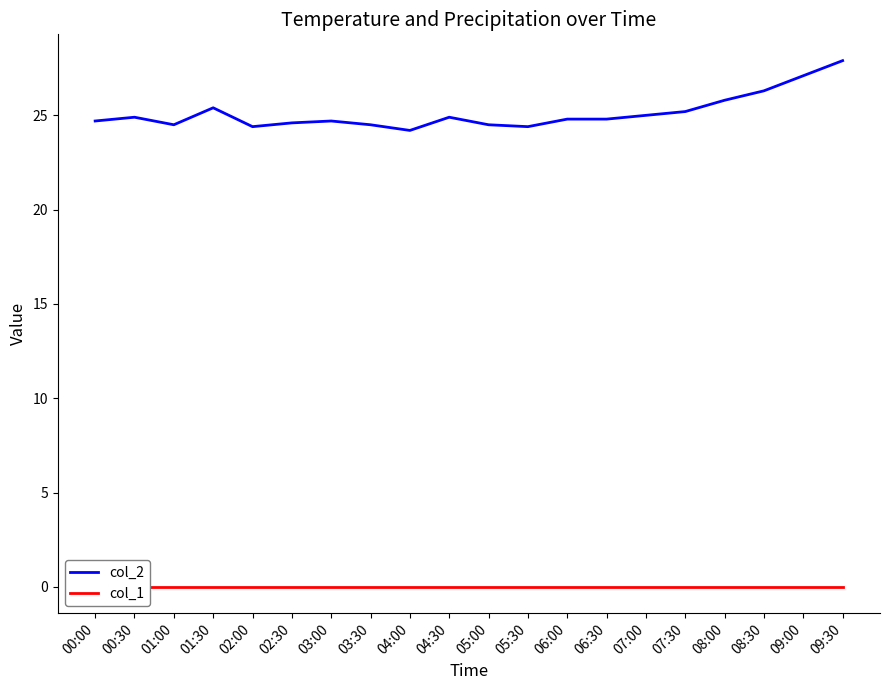

How many data points does each series have?

20